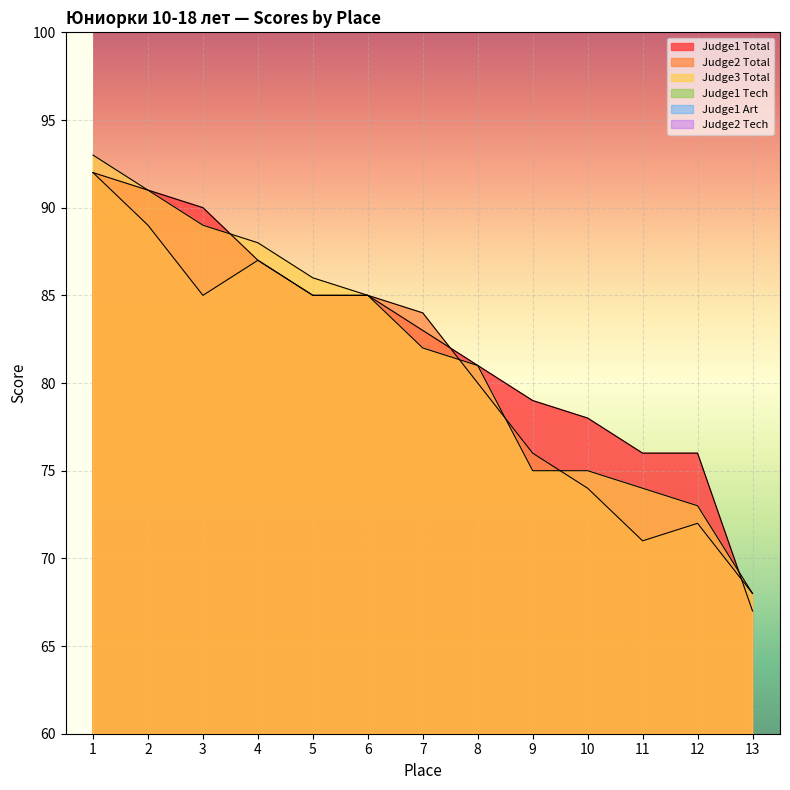

True or false: Judge2 Tech and Judge2 Total cross at least once.

False